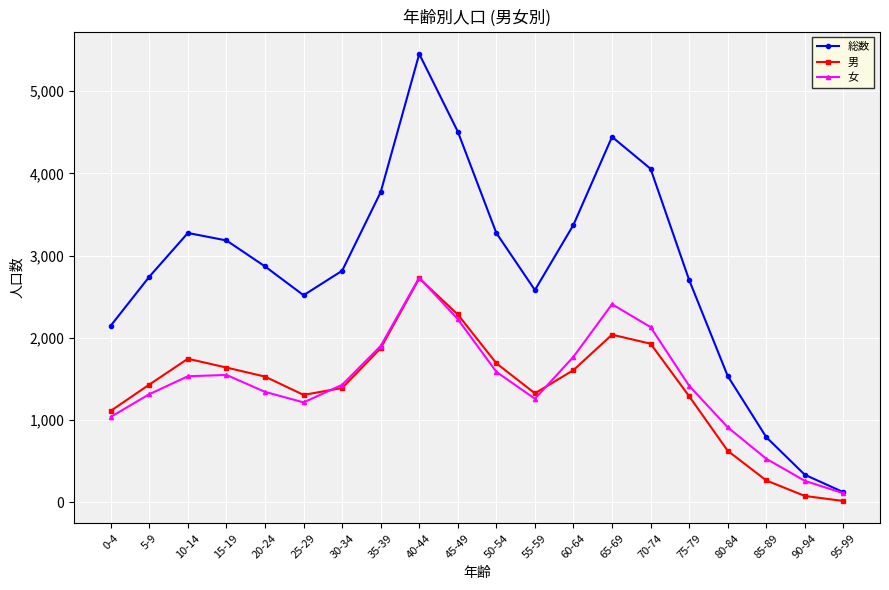

Which series changed the most between 10-14 and 25-29?

総数